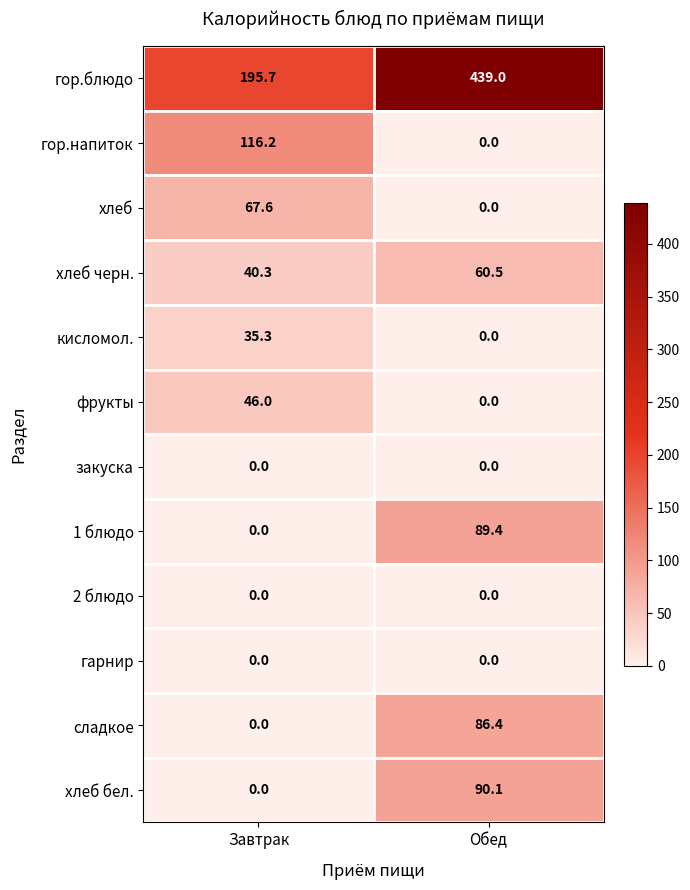

Reading left to right, what are all the values shown in this chart?

гор.блюдо: Завтрак=195.7	Обед=439.0
гор.напиток: Завтрак=116.2	Обед=0.0
хлеб: Завтрак=67.6	Обед=0.0
хлеб черн.: Завтрак=40.3	Обед=60.5
кисломол.: Завтрак=35.3	Обед=0.0
фрукты: Завтрак=46.0	Обед=0.0
закуска: Завтрак=0.0	Обед=0.0
1 блюдо: Завтрак=0.0	Обед=89.4
2 блюдо: Завтрак=0.0	Обед=0.0
гарнир: Завтрак=0.0	Обед=0.0
сладкое: Завтрак=0.0	Обед=86.4
хлеб бел.: Завтрак=0.0	Обед=90.1